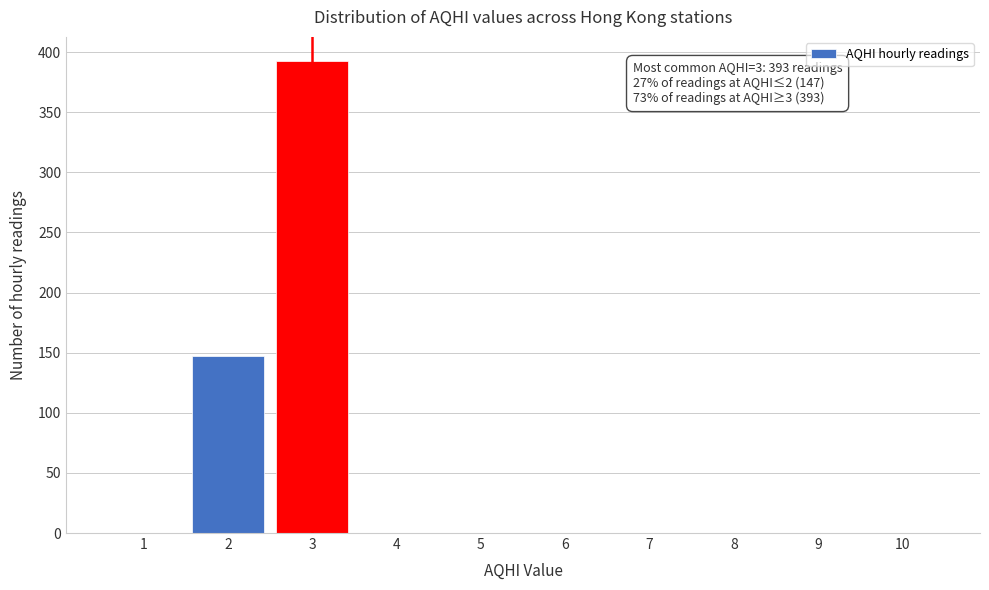

Reading left to right, what are all the values shown in this chart?

1=0	2=147	3=393	4=0	5=0	6=0	7=0	8=0	9=0	10=0